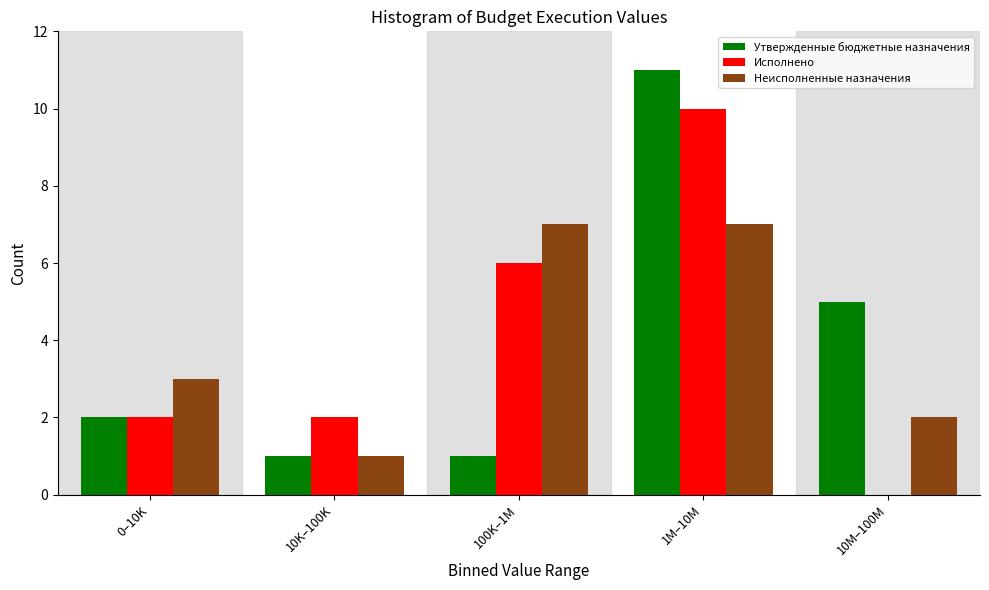

Reading right to left, list all the values displayed in this chart.

Утвержденные бюджетные назначения: 10M–100M=5	1M–10M=11	100K–1M=1	10K–100K=1	0–10K=2
Исполнено: 10M–100M=0	1M–10M=10	100K–1M=6	10K–100K=2	0–10K=2
Неисполненные назначения: 10M–100M=2	1M–10M=7	100K–1M=7	10K–100K=1	0–10K=3